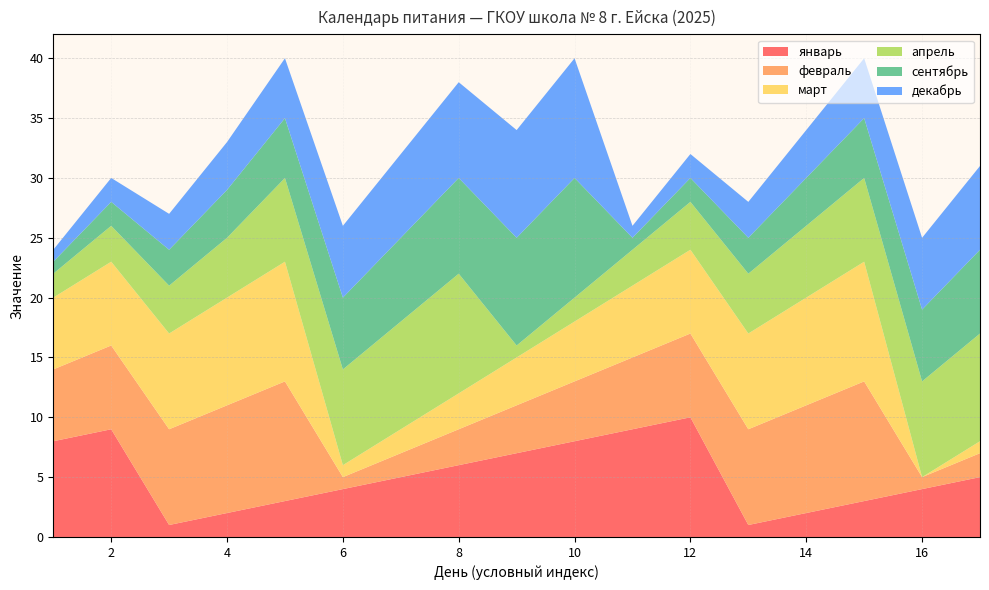

Reading right to left, transcribe all the data shown in this chart.

январь: 5	4	3	2	1	10	9	8	7	6	5	4	3	2	1	9	8
февраль: 2	1	10	9	8	7	6	5	4	3	2	1	10	9	8	7	6
март: 1	0	10	9	8	7	6	5	4	3	2	1	10	9	8	7	6
апрель: 9	8	7	6	5	4	3	2	1	10	9	8	7	5	4	3	2
сентябрь: 7	6	5	4	3	2	1	10	9	8	7	6	5	4	3	2	1
декабрь: 7	6	5	4	3	2	1	10	9	8	7	6	5	4	3	2	1